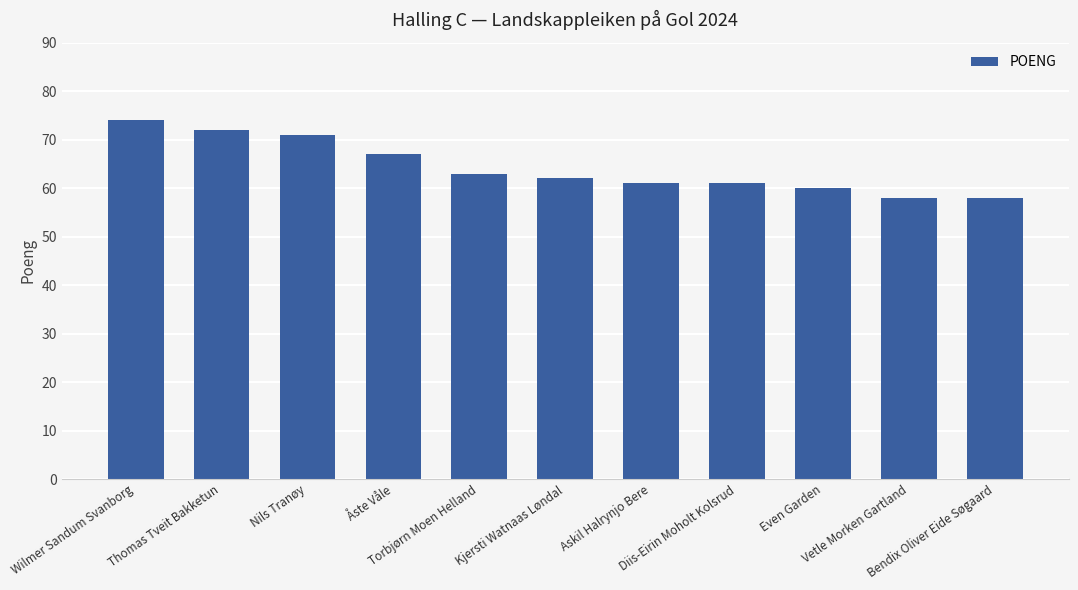

Reading left to right, extract all data points from this chart.

74	72	71	67	63	62	61	61	60	58	58